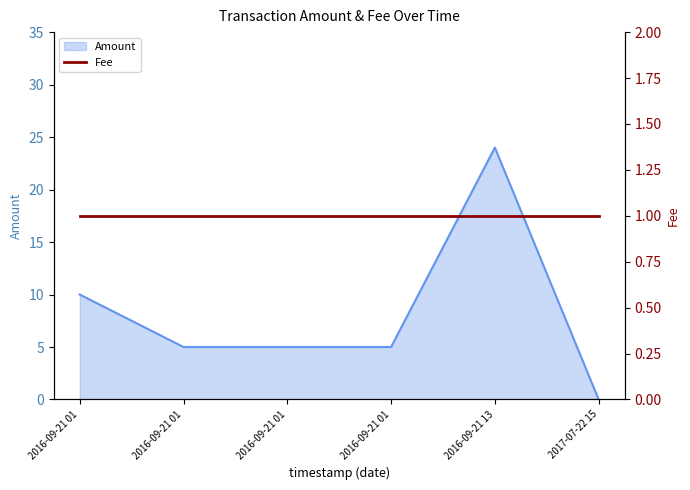

What is the label of the 2nd point from the left?

2016-09-21 01